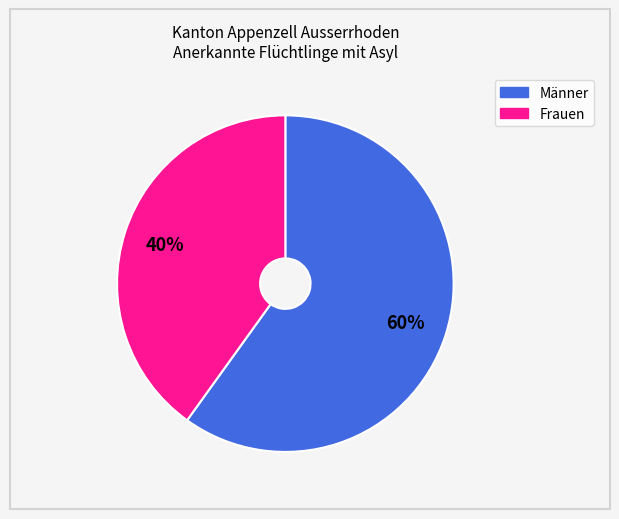

True or false: Männer accounts for 68% of the total.

False